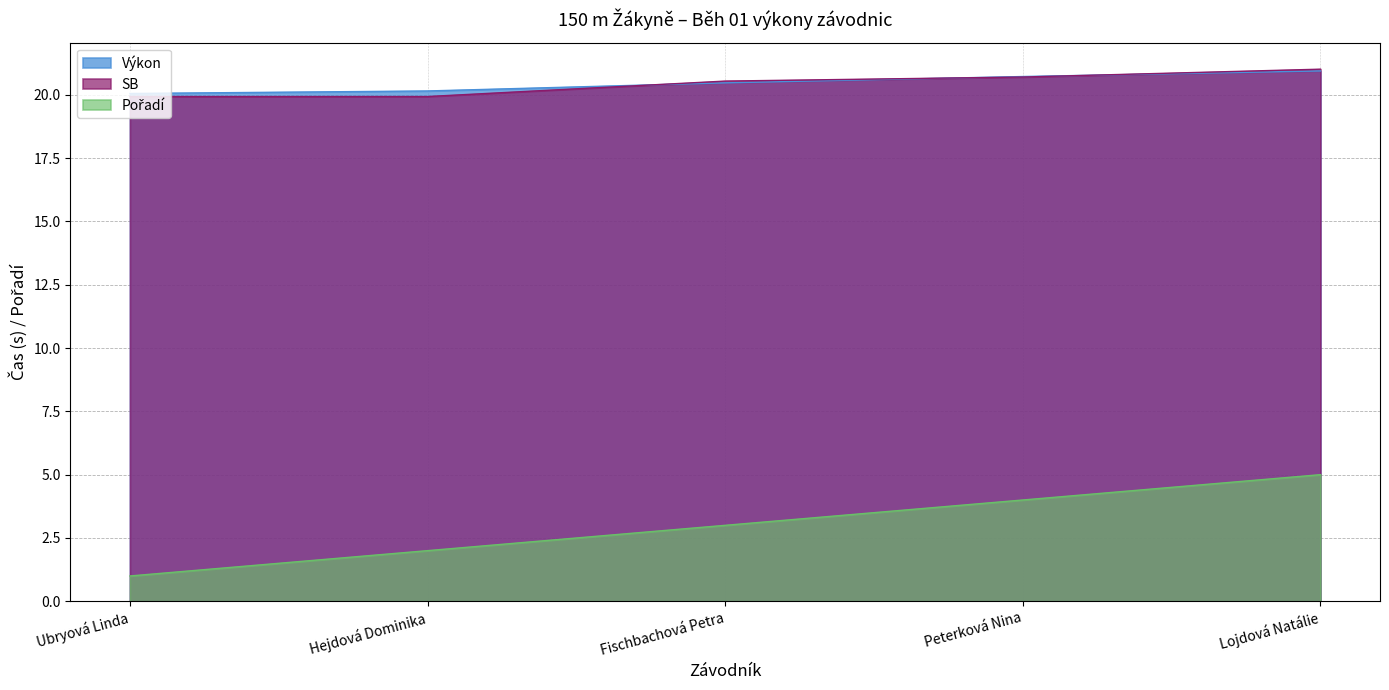

What is the label of the 2nd point from the right?

Peterková Nina